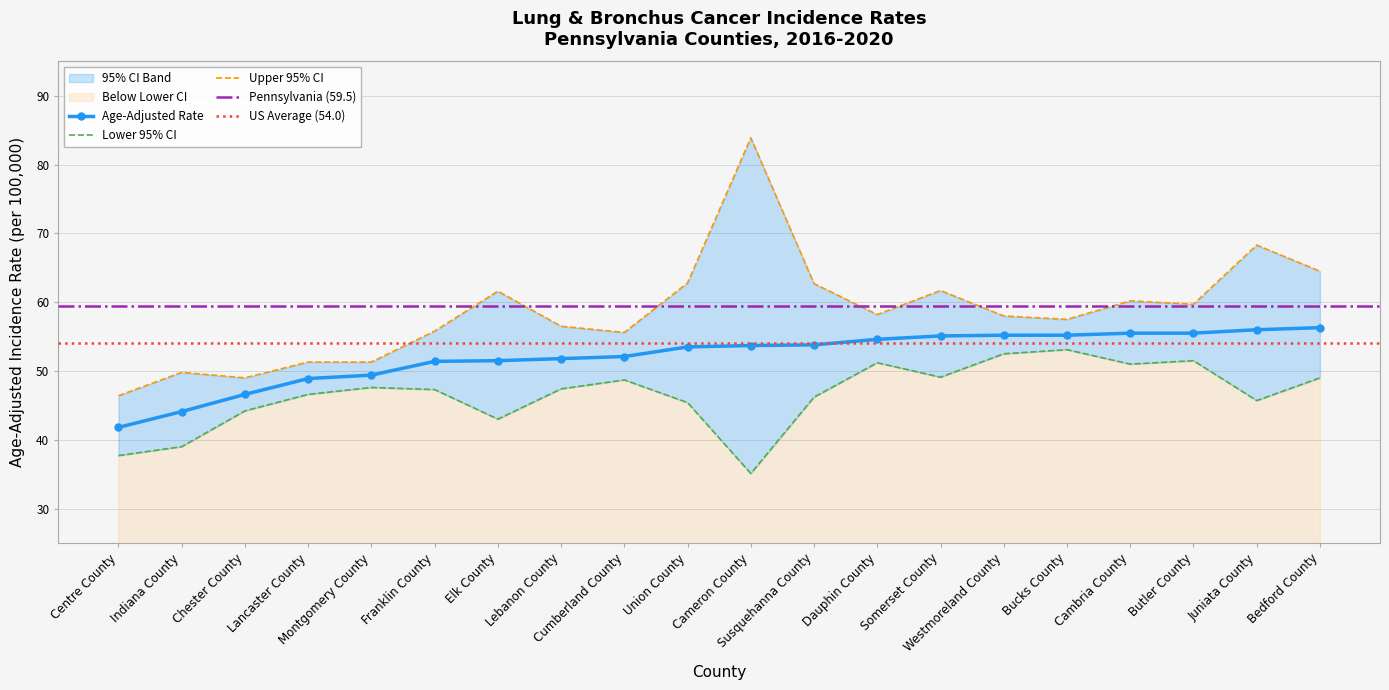

Reading left to right, what are all the values shown in this chart?

Age-Adjusted Rate: Centre County=41.8	Indiana County=44.1	Chester County=46.6	Lancaster County=48.9	Montgomery County=49.4	Franklin County=51.4	Elk County=51.5	Lebanon County=51.8	Cumberland County=52.1	Union County=53.5	Cameron County=53.7	Susquehanna County=53.8	Dauphin County=54.6	Somerset County=55.1	Westmoreland County=55.2	Bucks County=55.2	Cambria County=55.5	Butler County=55.5	Juniata County=56.0	Bedford County=56.3
Lower 95% CI: Centre County=37.7	Indiana County=39.0	Chester County=44.2	Lancaster County=46.6	Montgomery County=47.6	Franklin County=47.3	Elk County=43.0	Lebanon County=47.4	Cumberland County=48.7	Union County=45.4	Cameron County=35.1	Susquehanna County=46.2	Dauphin County=51.2	Somerset County=49.1	Westmoreland County=52.5	Bucks County=53.1	Cambria County=51.0	Butler County=51.5	Juniata County=45.7	Bedford County=49.0
Upper 95% CI: Centre County=46.4	Indiana County=49.8	Chester County=49.0	Lancaster County=51.3	Montgomery County=51.3	Franklin County=55.8	Elk County=61.6	Lebanon County=56.5	Cumberland County=55.6	Union County=62.8	Cameron County=83.9	Susquehanna County=62.7	Dauphin County=58.2	Somerset County=61.7	Westmoreland County=58.0	Bucks County=57.5	Cambria County=60.2	Butler County=59.7	Juniata County=68.3	Bedford County=64.5